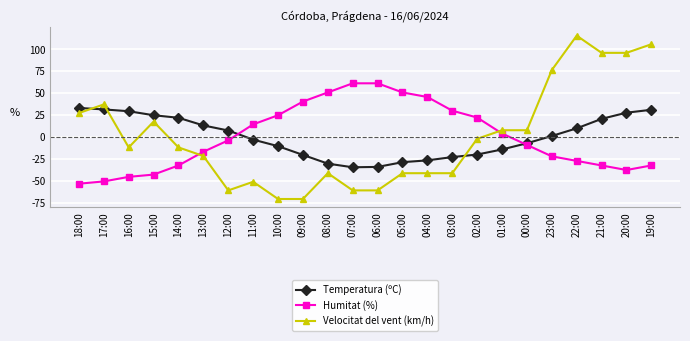

What is the label of the 17th point from the right?

11:00